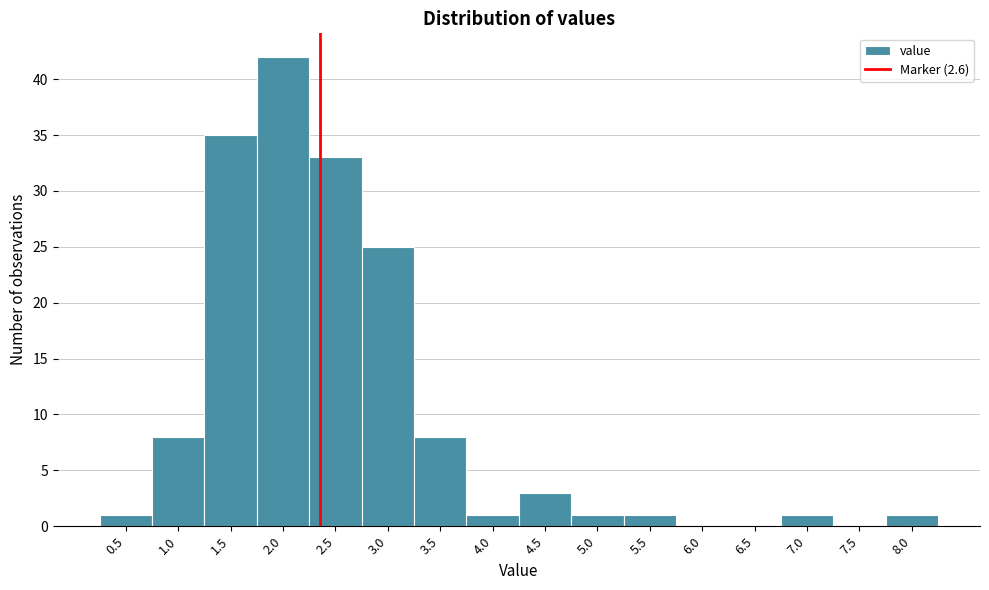

Reading left to right, list all the values displayed in this chart.

0.5=1	1.0=8	1.5=35	2.0=42	2.5=33	3.0=25	3.5=8	4.0=1	4.5=3	5.0=1	5.5=1	6.0=0	6.5=0	7.0=1	7.5=0	8.0=1